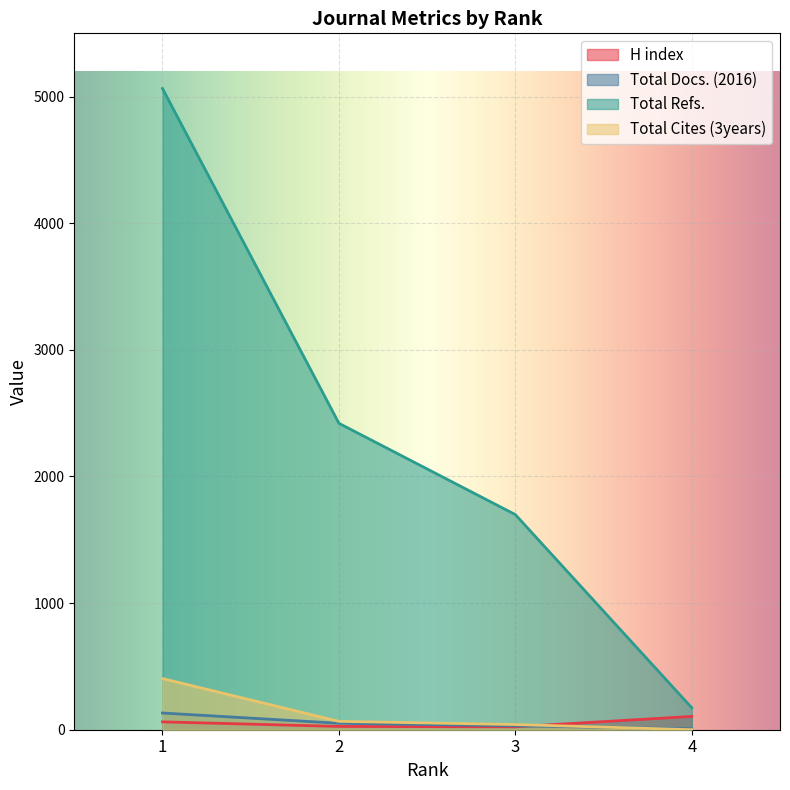

Which category has the highest value in the Total Cites (3years) series?

1